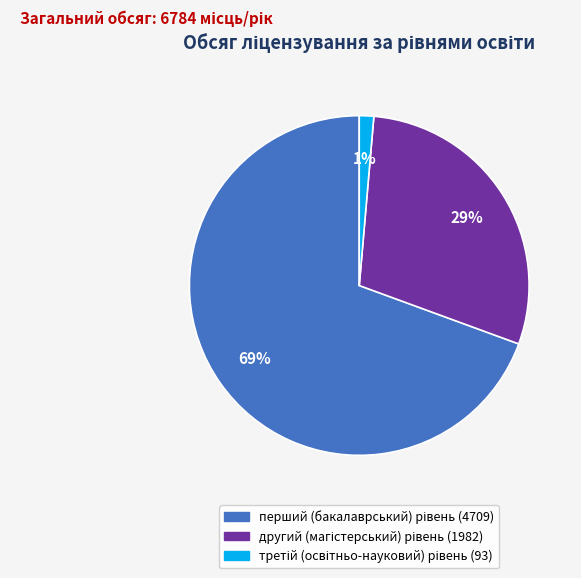

To the nearest percent, what is the average slice percentage?

33%